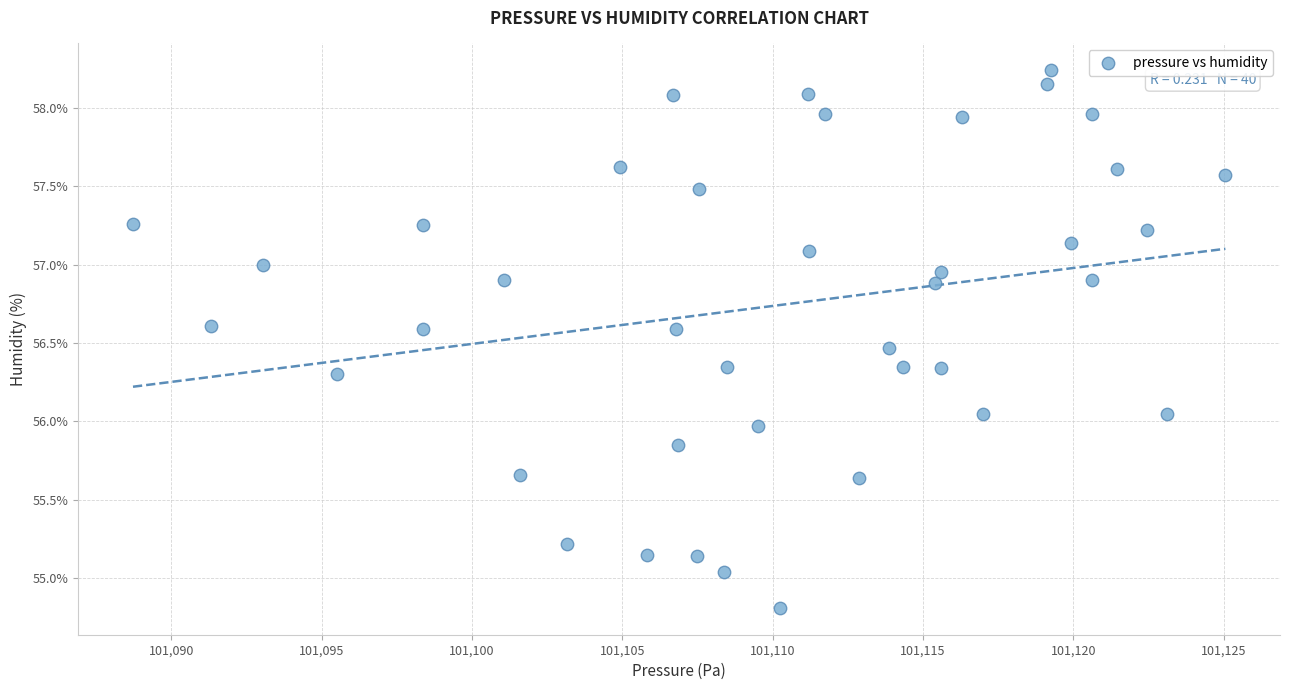

What is the range of Y values (max minus min)?

3.4